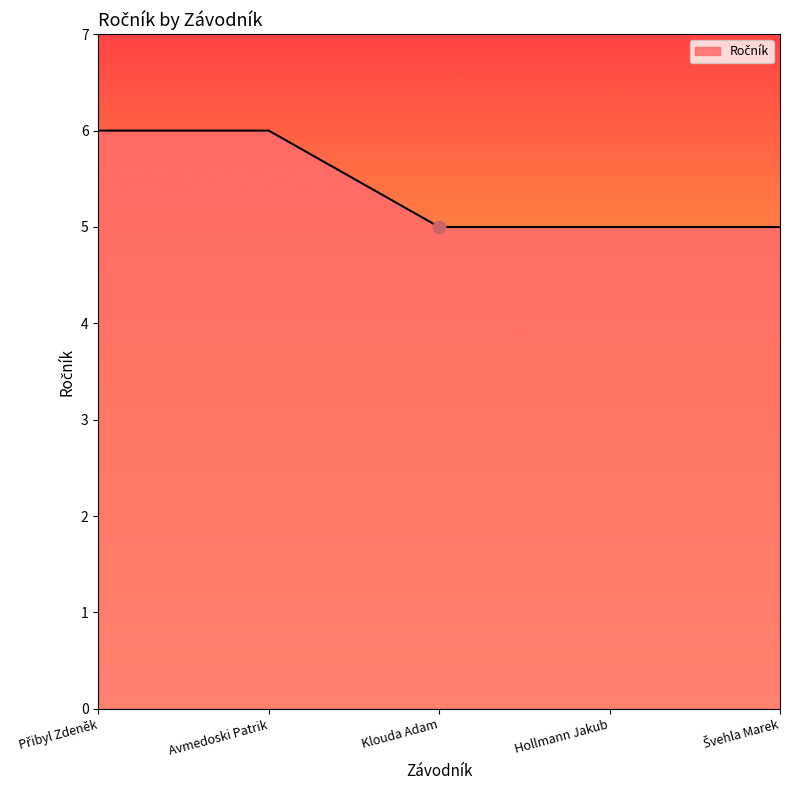

Approximately how many times larger is the value at Avmedoski Patrik compared to Klouda Adam?

1.2